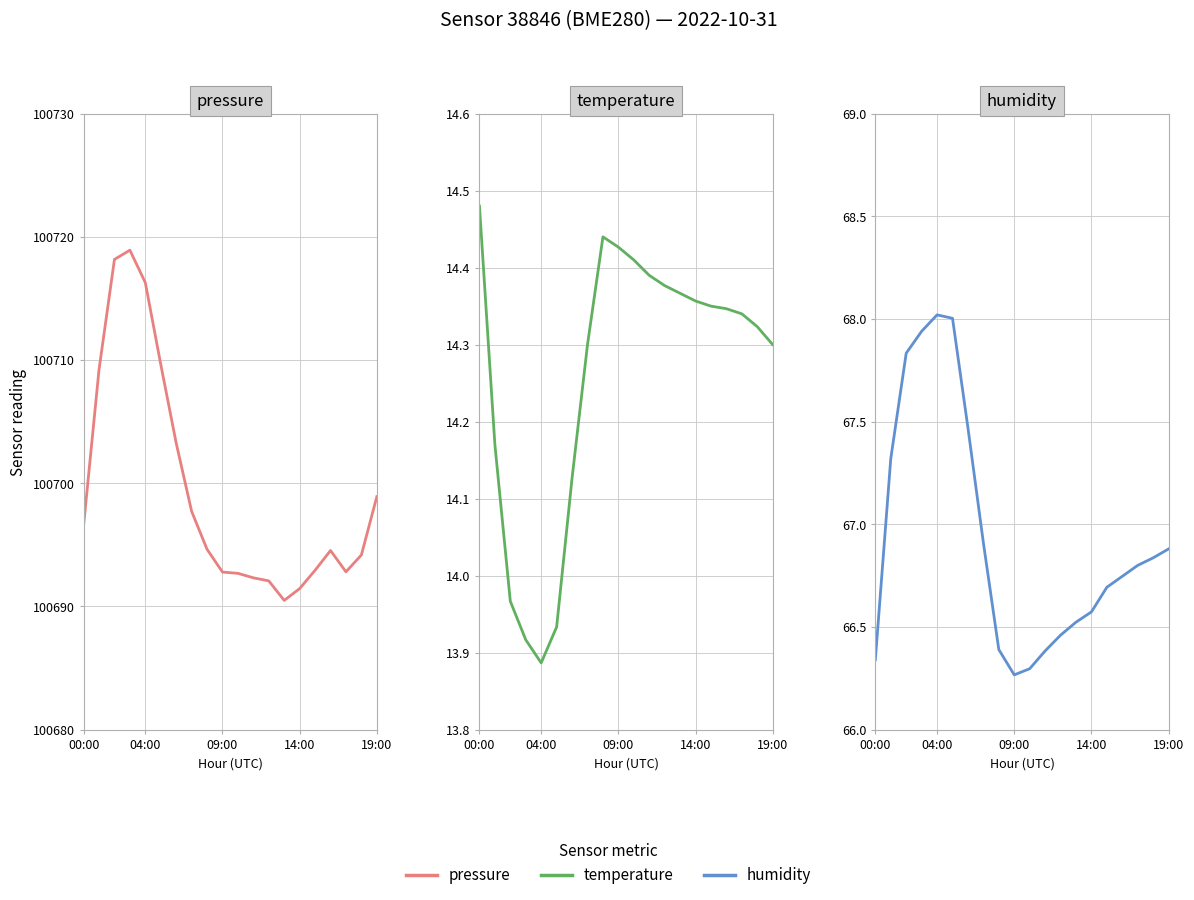

What is the average value of the pressure series?

100699.5